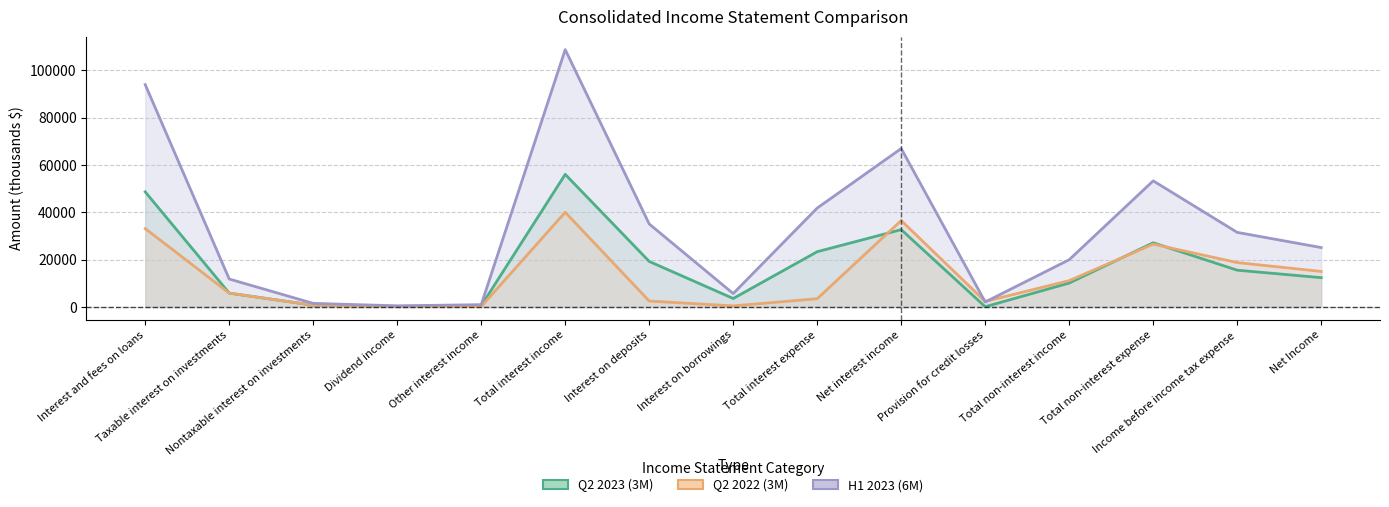

Is it true that Q2 2022 (3M) equals 15026 at Net Income?

True